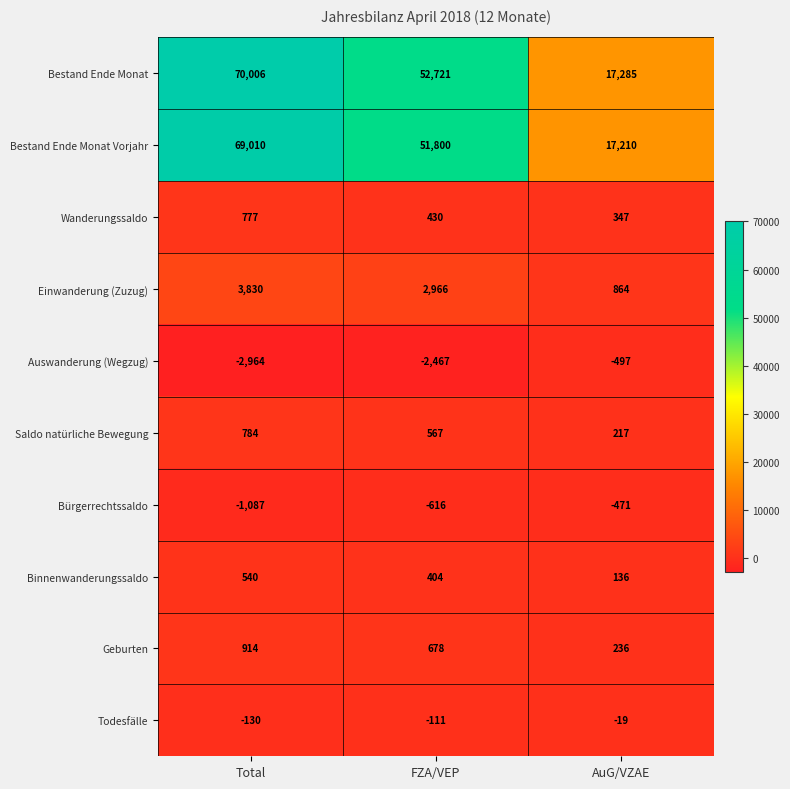

Is it true that Auswanderung (Wegzug) equals -202 at AuG/VZAE?

False